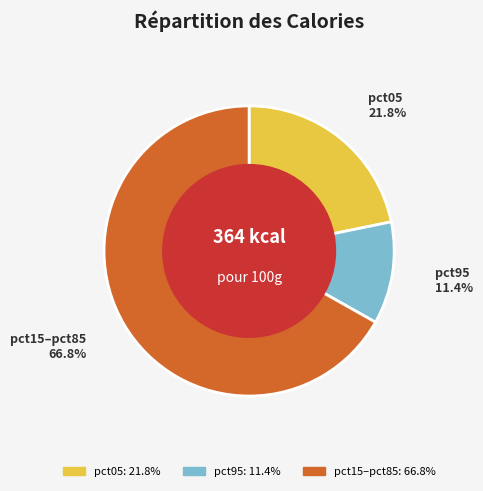

To the nearest percent, what is the average slice percentage?

33%